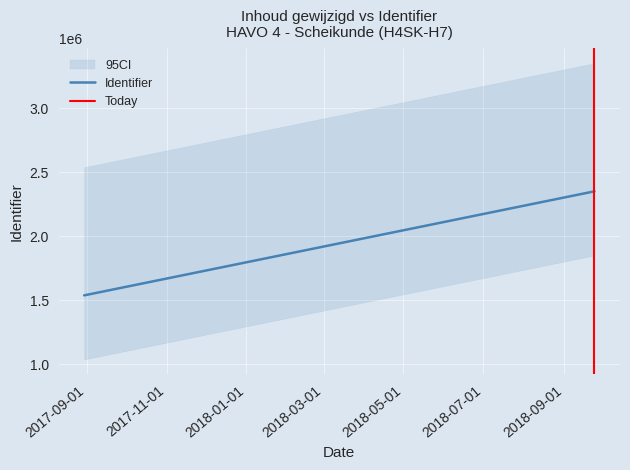

The value of Identifier at 2017-09-01 is 1538705.0. True or false?

True